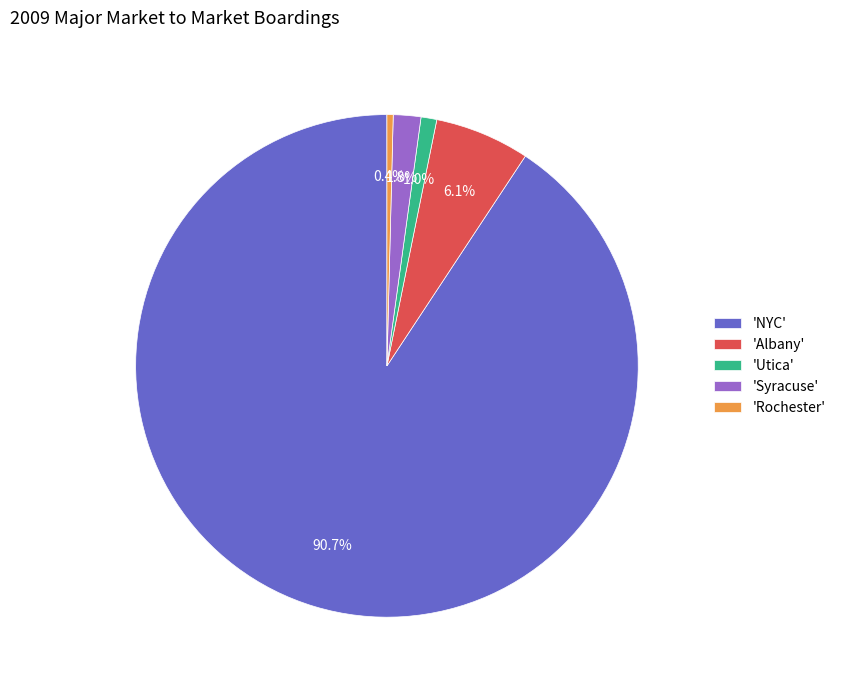

How many segments does this pie chart have?

5